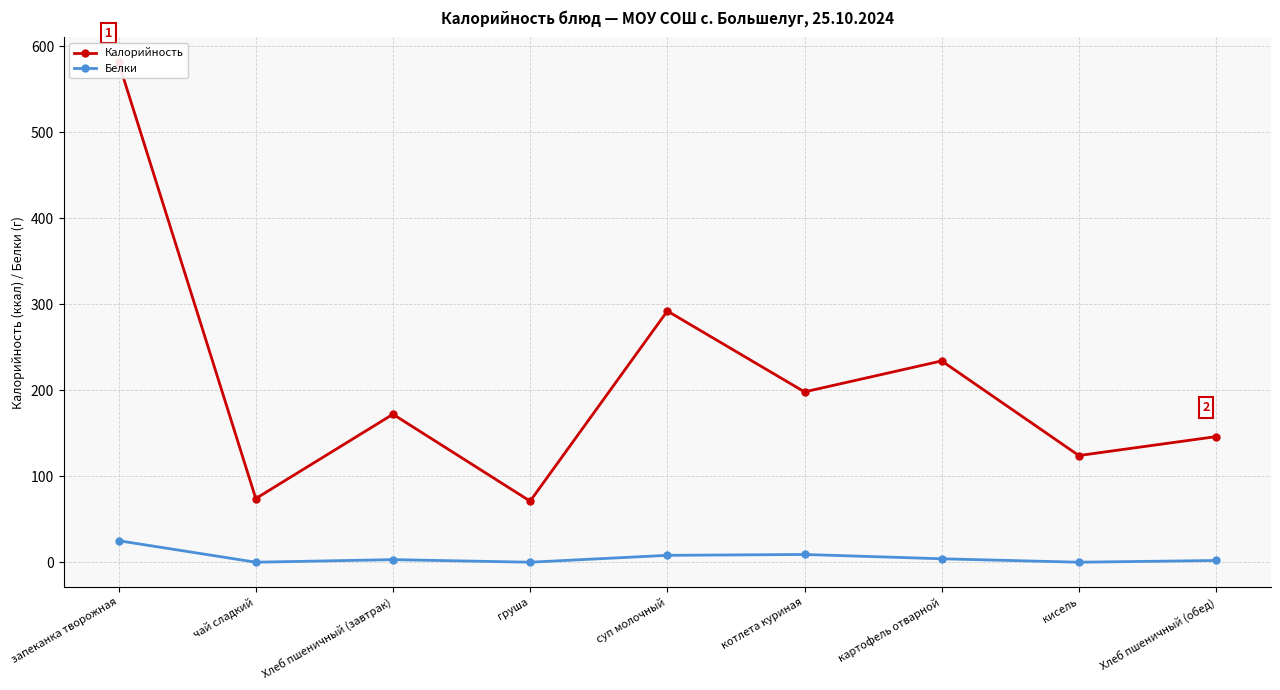

Rank the series by their average value, from highest to lowest.

Калорийность, Белки